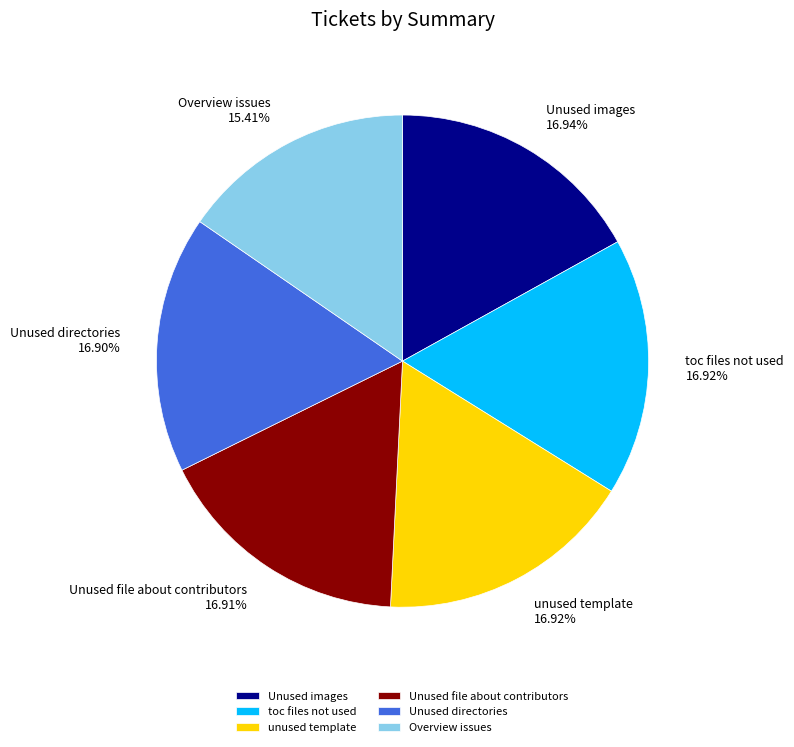

Which category has the smallest portion of the pie?

Overview issues